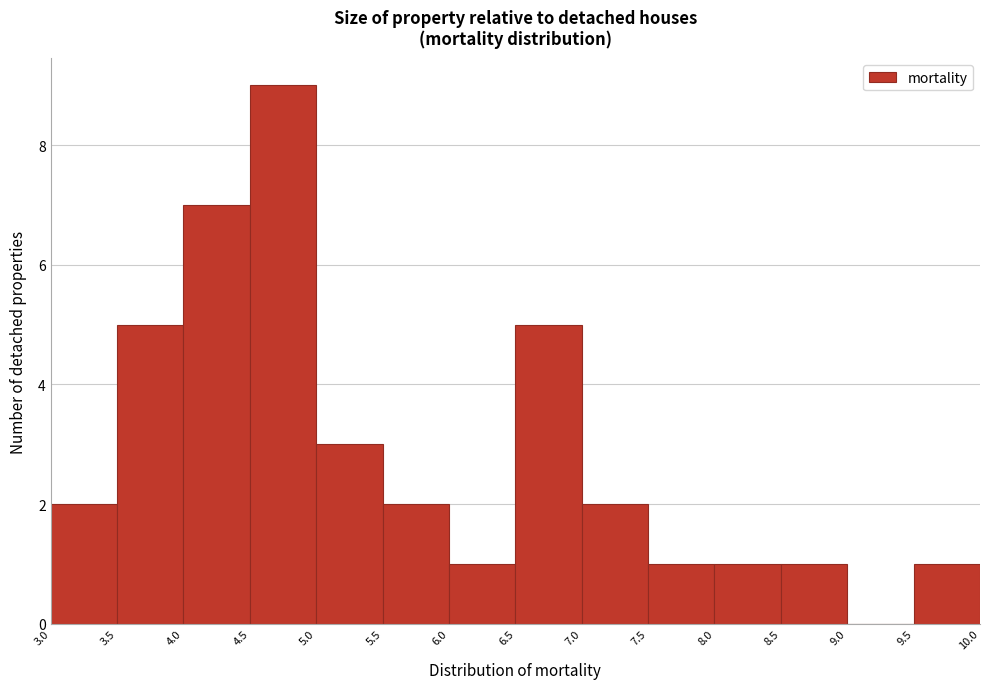

Reading left to right, list every bar in this chart as the range it spans on the x-axis followed by its height. The values are not printed on the chart, so give them approximately, as read against the axis.

3.0 to 3.5: 2
3.5 to 4.0: 5
4.0 to 4.5: 7
4.5 to 5.0: 9
5.0 to 5.5: 3
5.5 to 6.0: 2
6.0 to 6.5: 1
6.5 to 7.0: 5
7.0 to 7.5: 2
7.5 to 8.0: 1
8.0 to 8.5: 1
8.5 to 9.0: 1
9.0 to 9.5: 0
9.5 to 10.0: 1